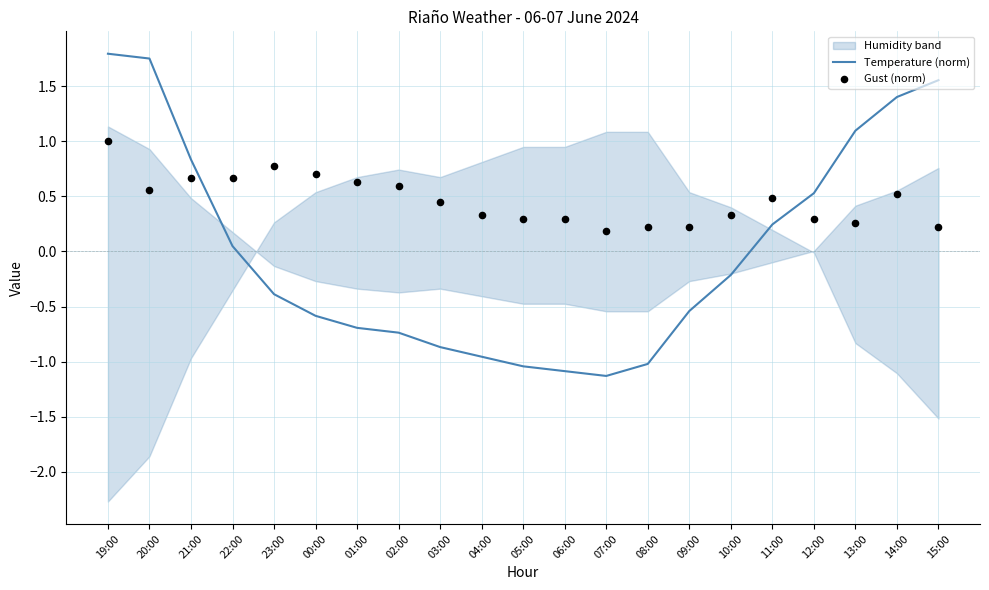

At which category is the sum across all series the highest?

19:00